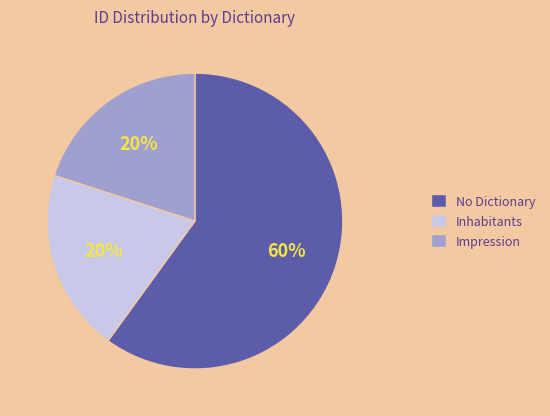

To the nearest percent, what portion does No Dictionary represent?

60%